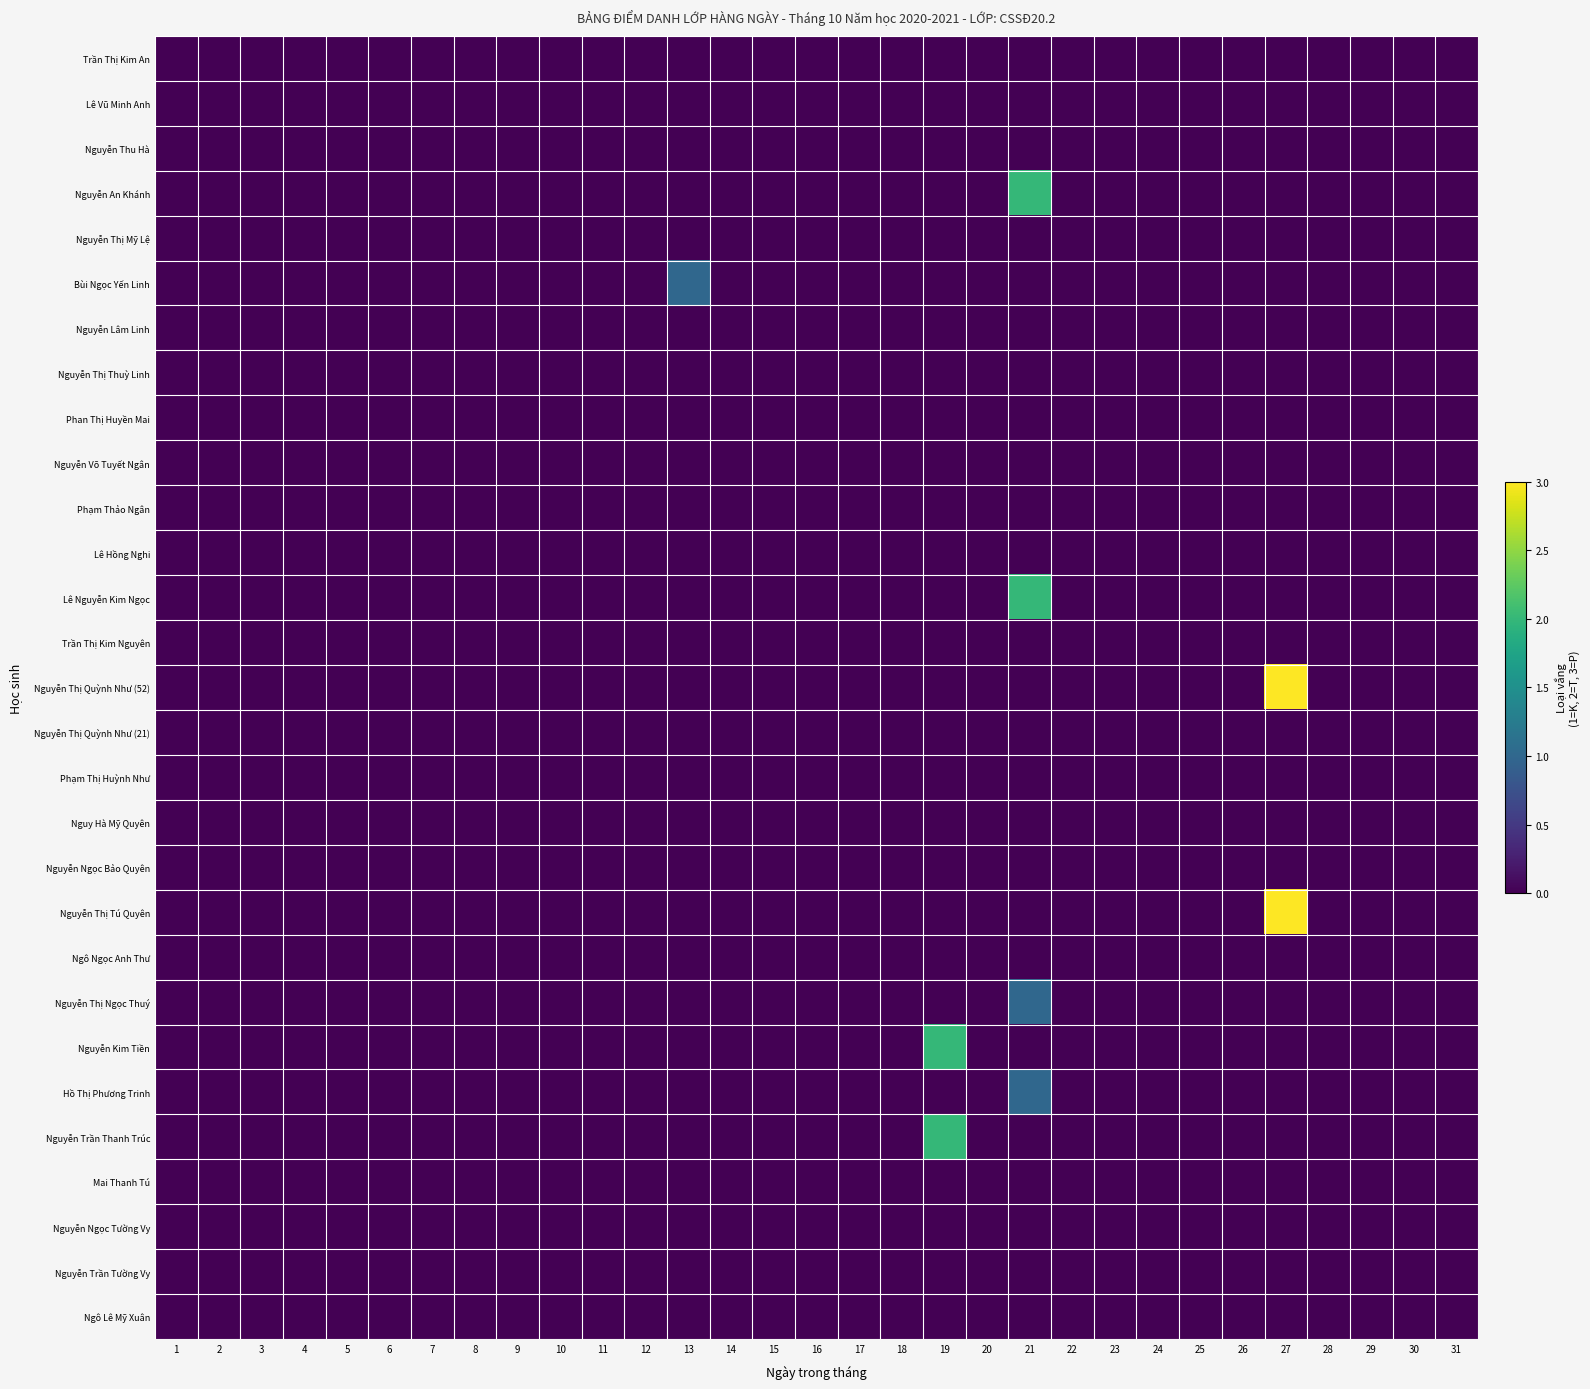

Which series has the largest total across all categories?

Nguyễn Thị Quỳnh Như (52)